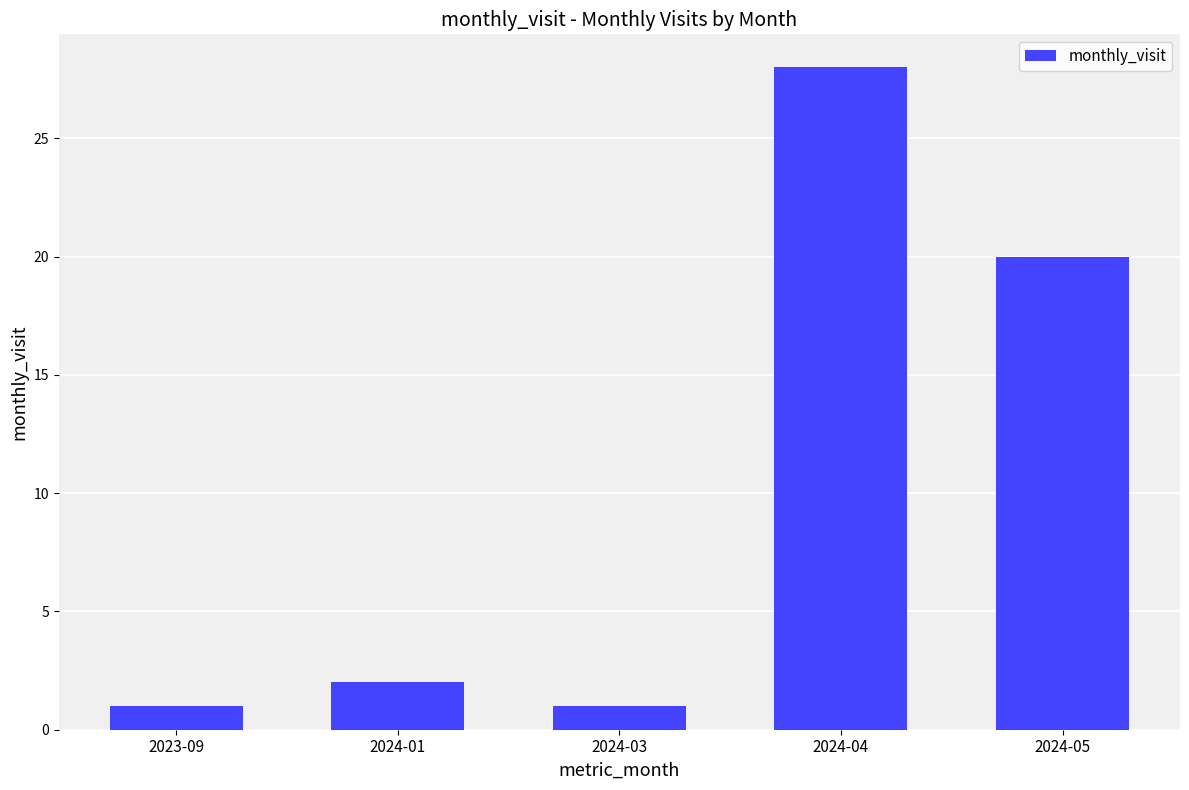

How many data points are less than 2?

2